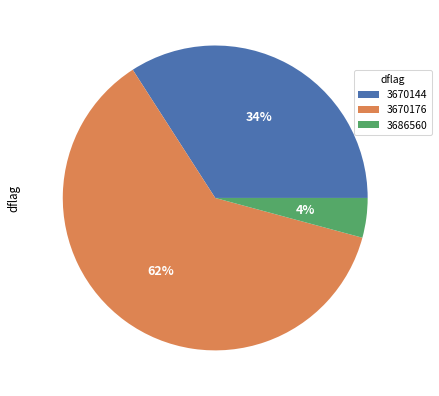

Combined, do 3670176 and 3670144 account for over 50%?

Yes